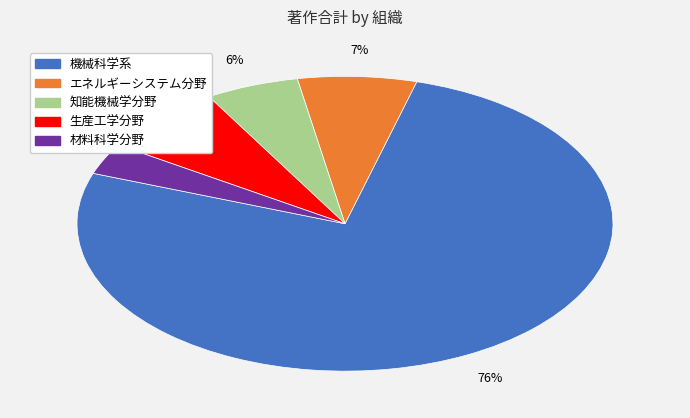

To the nearest percent, what percentage of the pie is 知能機械学分野?

6%